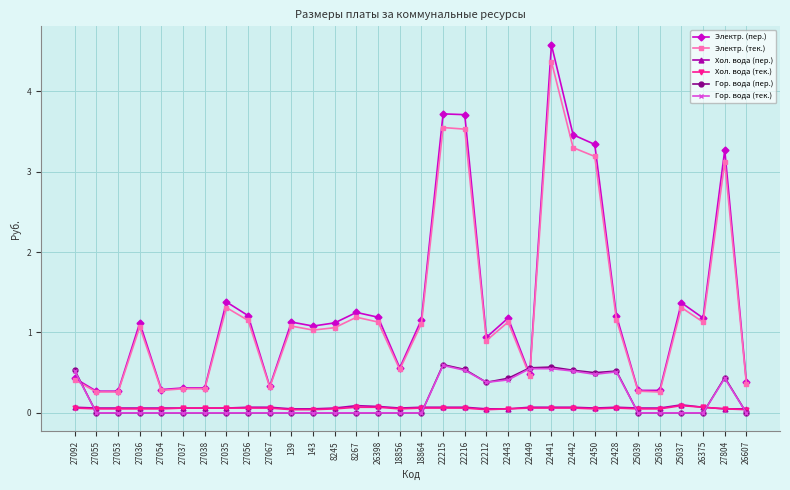

The value of Гор. вода (пер.) at 8245 is 0.0. True or false?

True